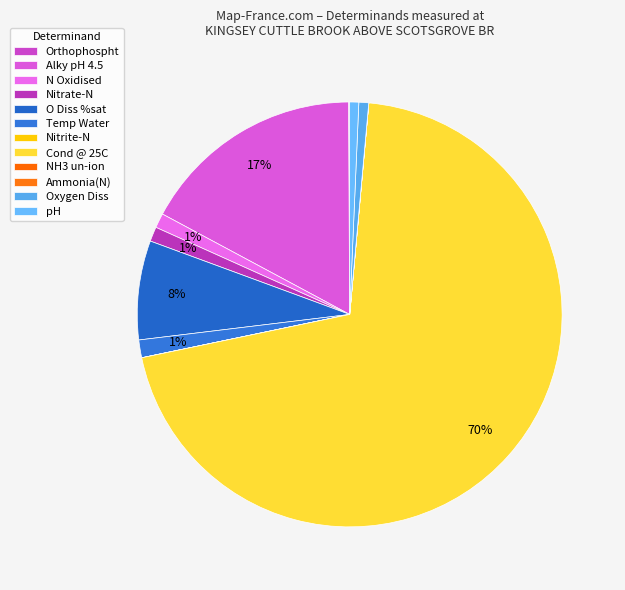

Which slice is the largest?

Cond @ 25C